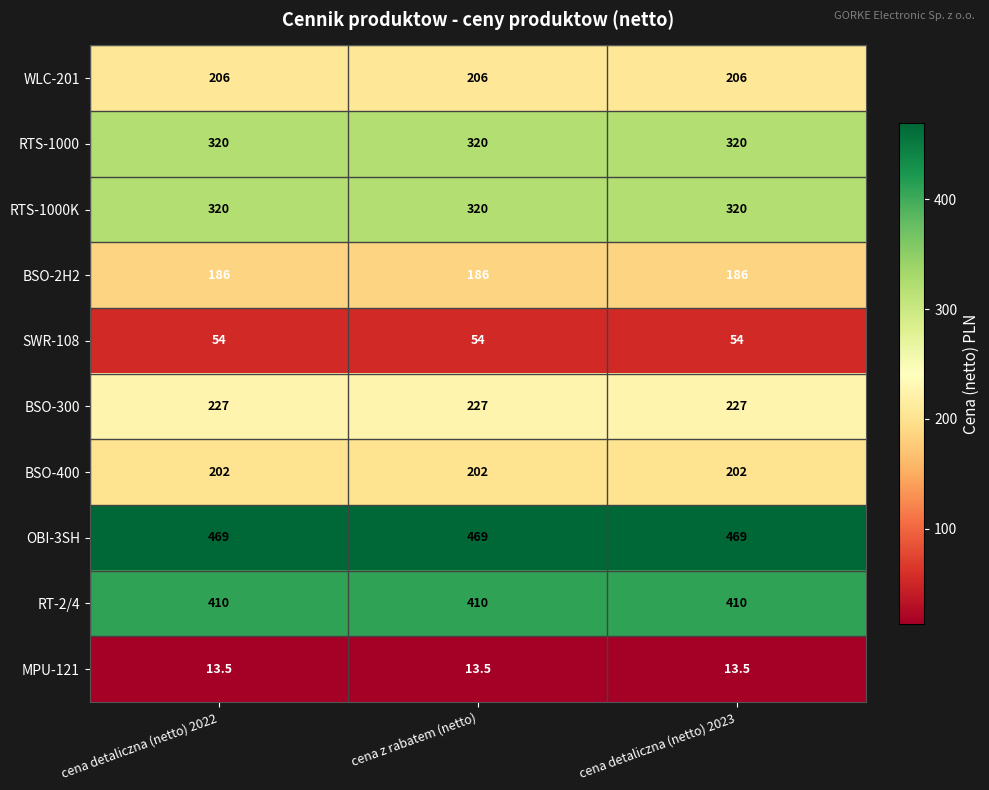

What is the approximate value of BSO-2H2 at cena detaliczna (netto) 2023?

186.0